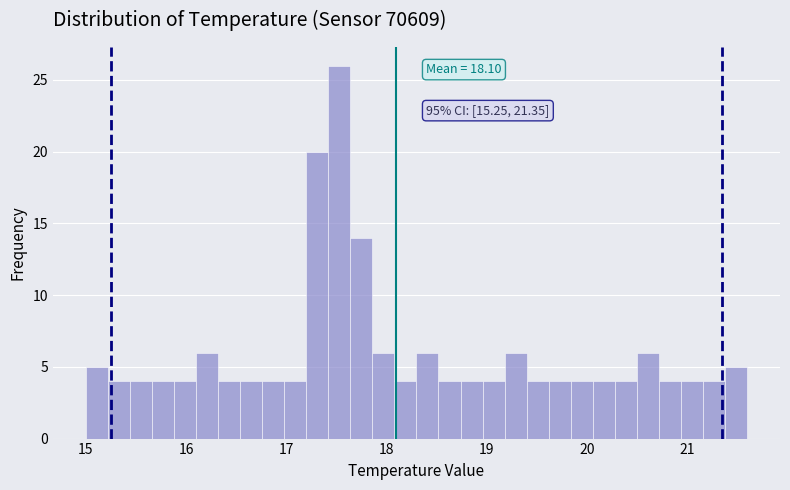

Read against the x-axis, roughly where is the centre of the tallest bar?

17.5